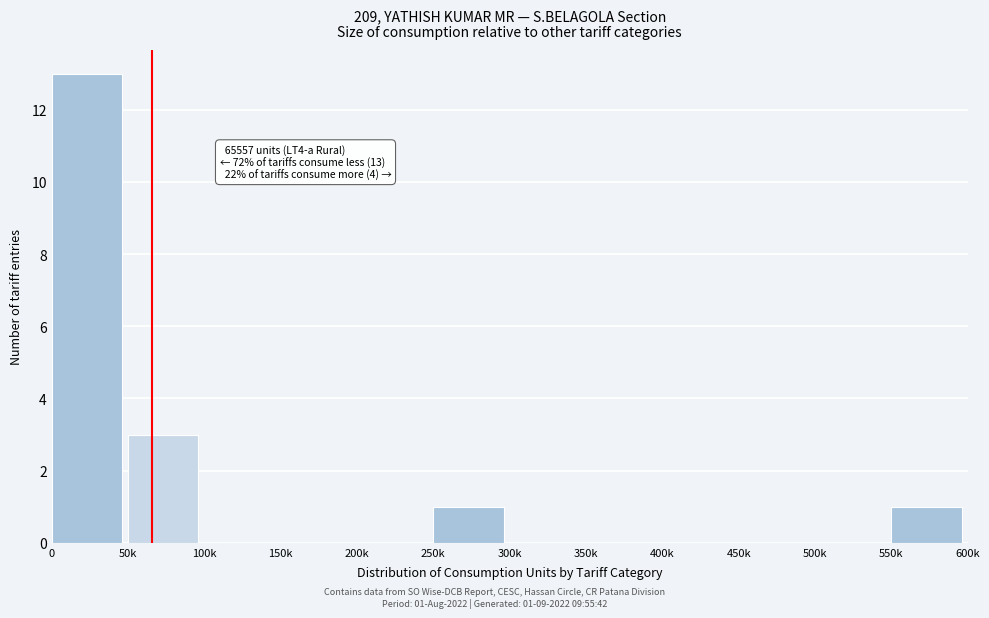

Reading left to right, transcribe all the data shown in this chart.

0=13	50k=3	100k=0	150k=0	200k=0	250k=1	300k=0	350k=0	400k=0	450k=0	500k=0	550k=1